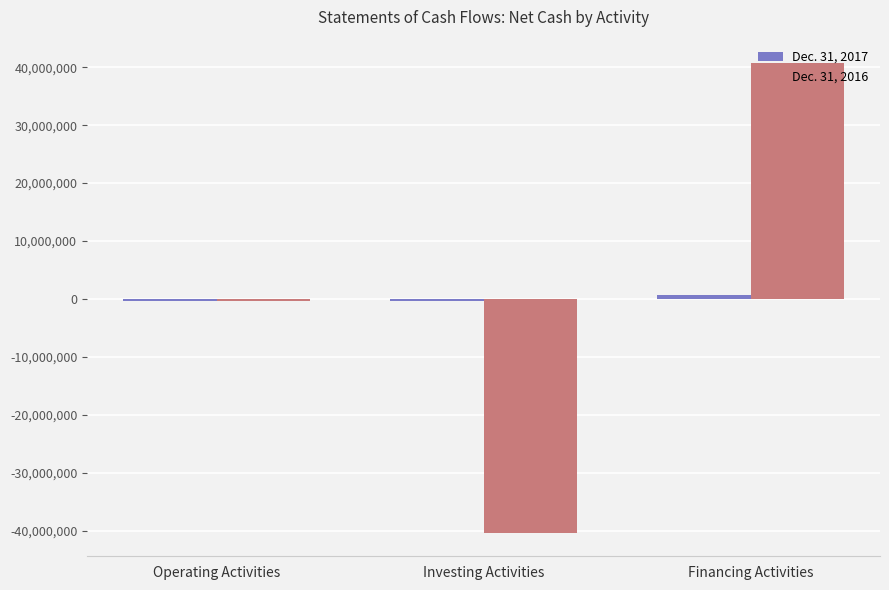

The value of Dec. 31, 2016 at Investing Activities is -66419568. True or false?

False